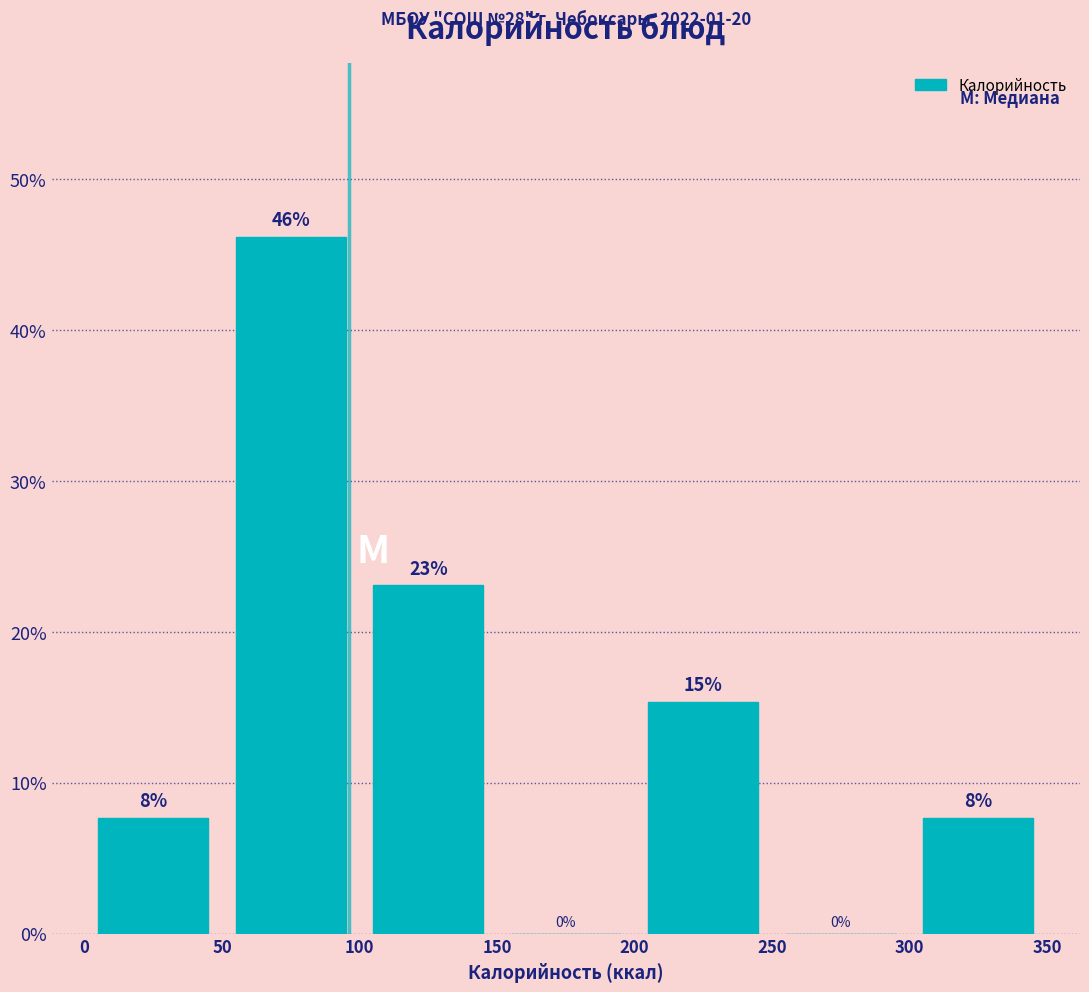

Which range on the x-axis has the tallest bar?

50 to 100